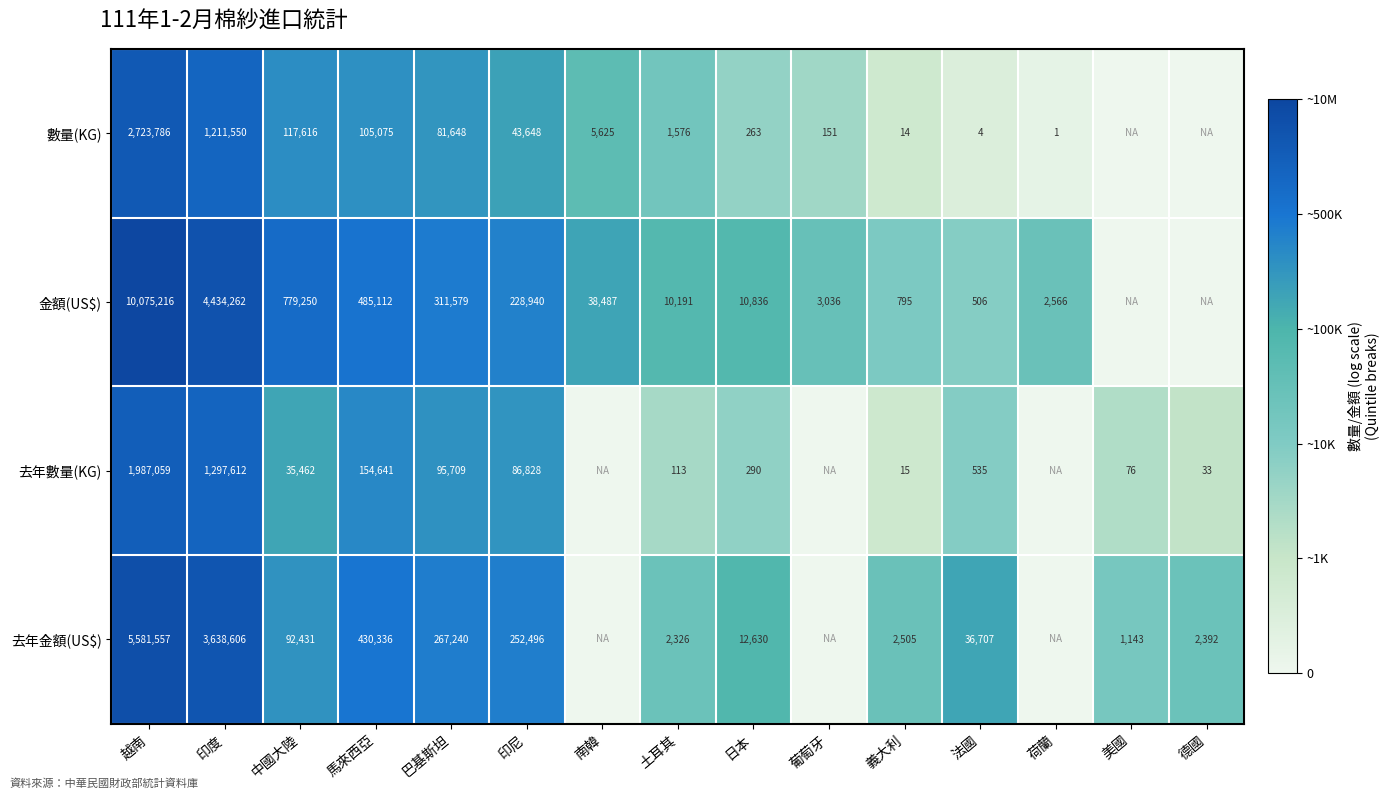

The 金額(US$) series shows 3780 at 日本. True or false?

False